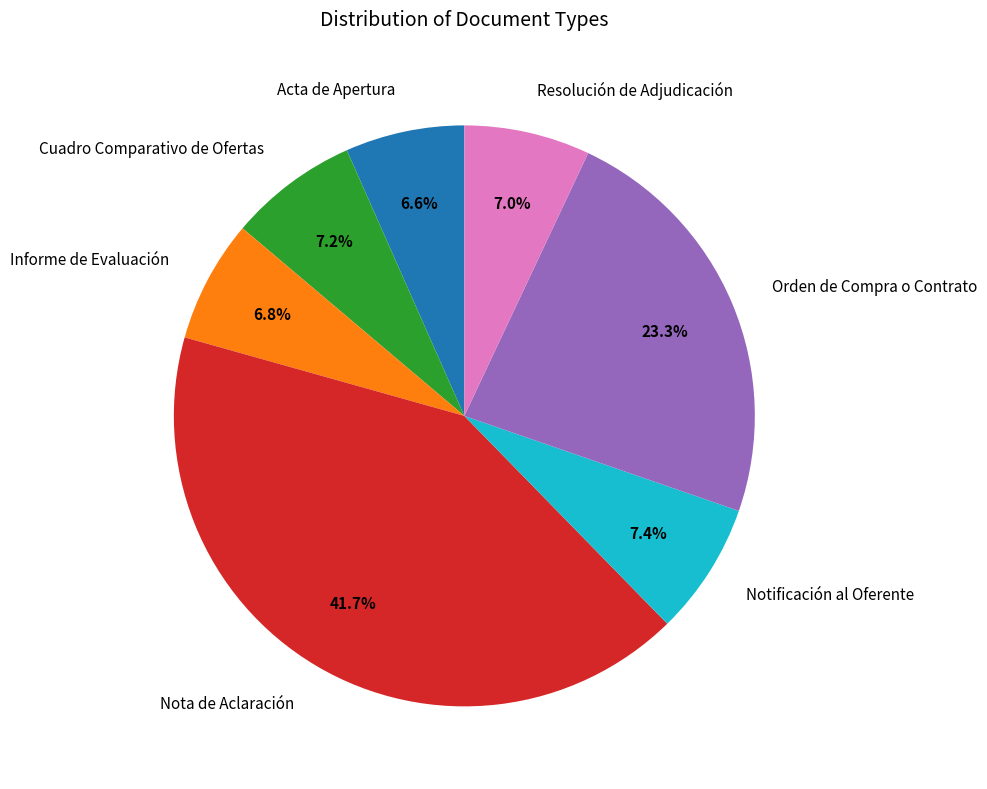

What is the ratio of the value at Acta de Apertura to the value at Cuadro Comparativo de Ofertas?

0.9